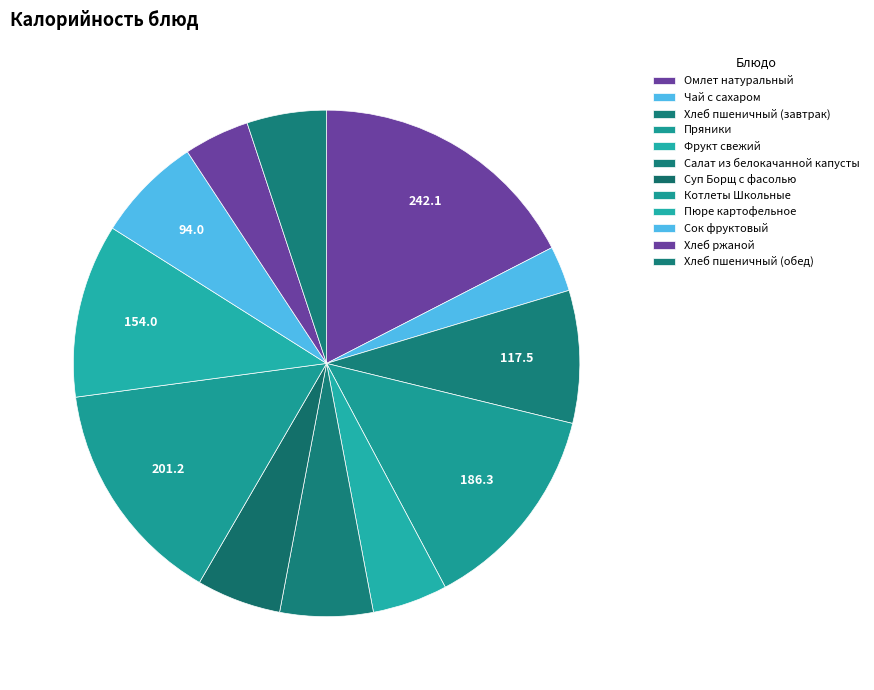

What percentage is NOT represented by Пюре картофельное?

88.9%